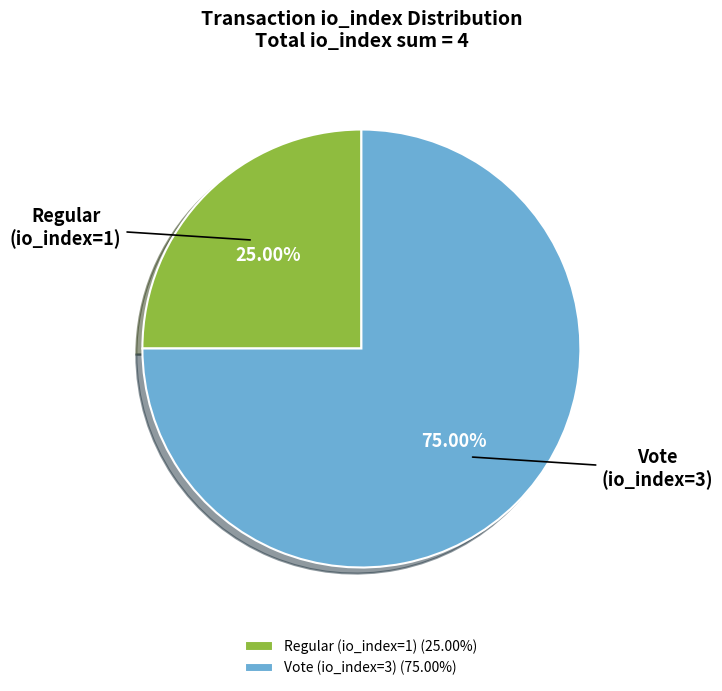

To the nearest percent, what portion does Vote (io_index=3) represent?

75%